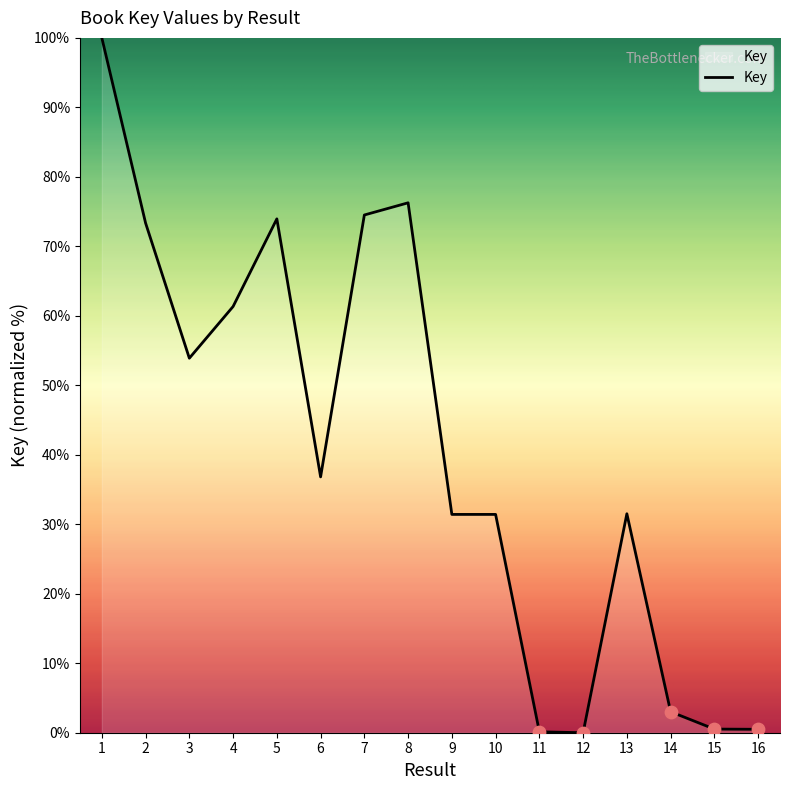

Which has a higher value, 2 or 13?

2